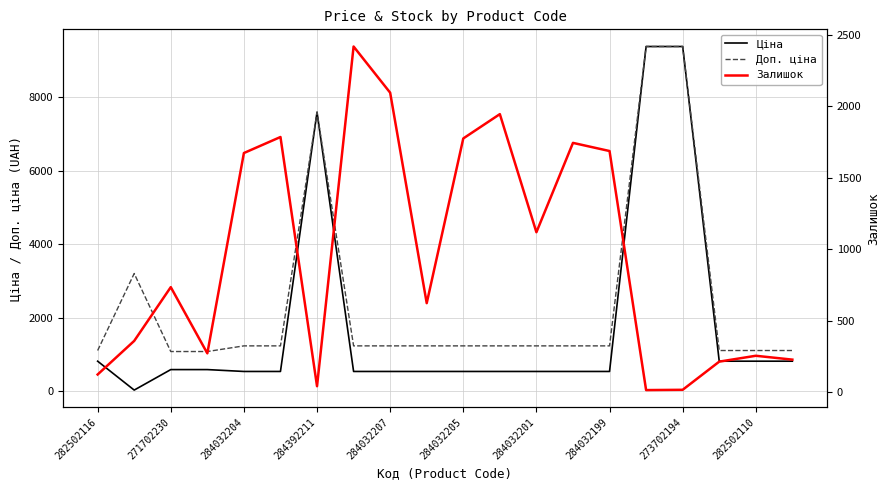

What is the highest value of the Доп. ціна series?

9384.0